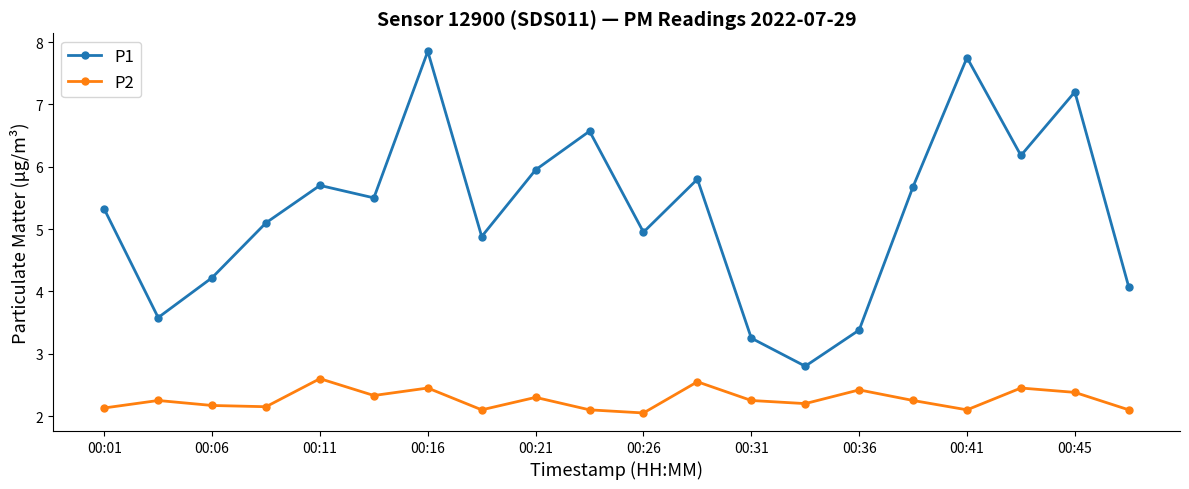

How many lines are shown in the chart?

2